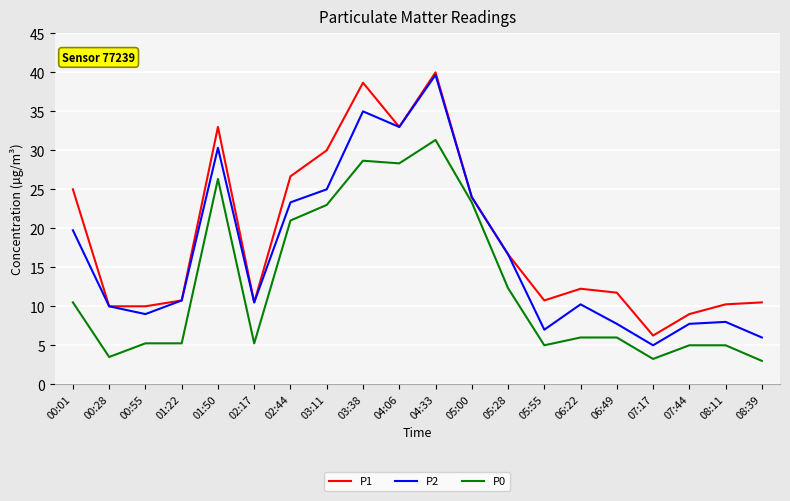

Does the chart display data point markers on the line(s)?

No